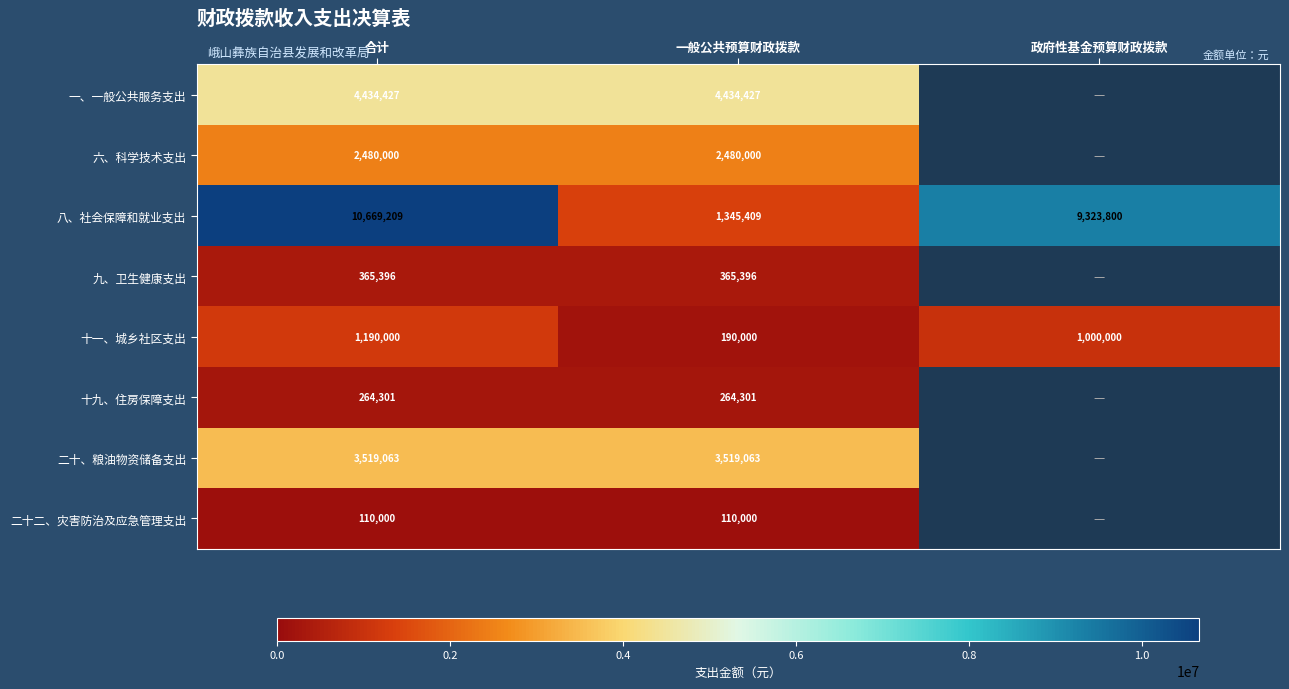

Rank the series at 一般公共预算财政拨款 from highest to lowest value.

一、一般公共服务支出, 二十、粮油物资储备支出, 六、科学技术支出, 八、社会保障和就业支出, 九、卫生健康支出, 十九、住房保障支出, 十一、城乡社区支出, 二十二、灾害防治及应急管理支出